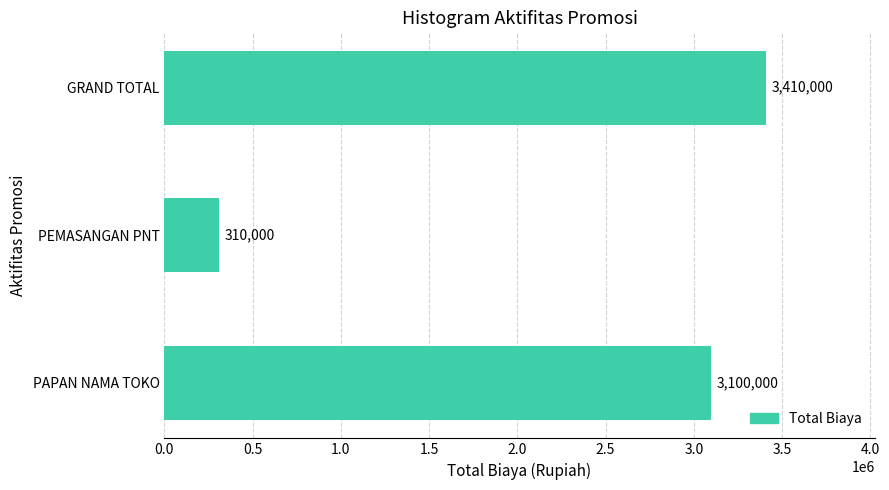

Rank the categories by value from lowest to highest.

PEMASANGAN PNT, PAPAN NAMA TOKO, GRAND TOTAL